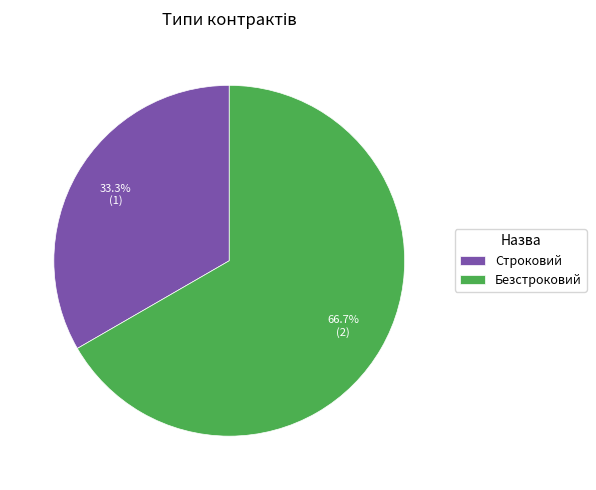

Rank the categories by value from lowest to highest.

Строковий, Безстроковий